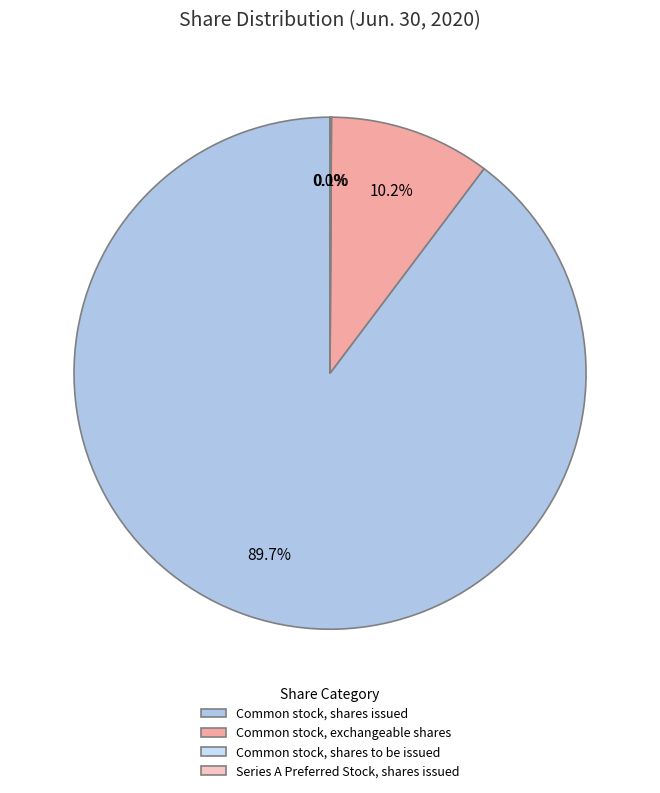

What is the ratio of the value at Common stock, shares issued to the value at Common stock, exchangeable shares?

8.8